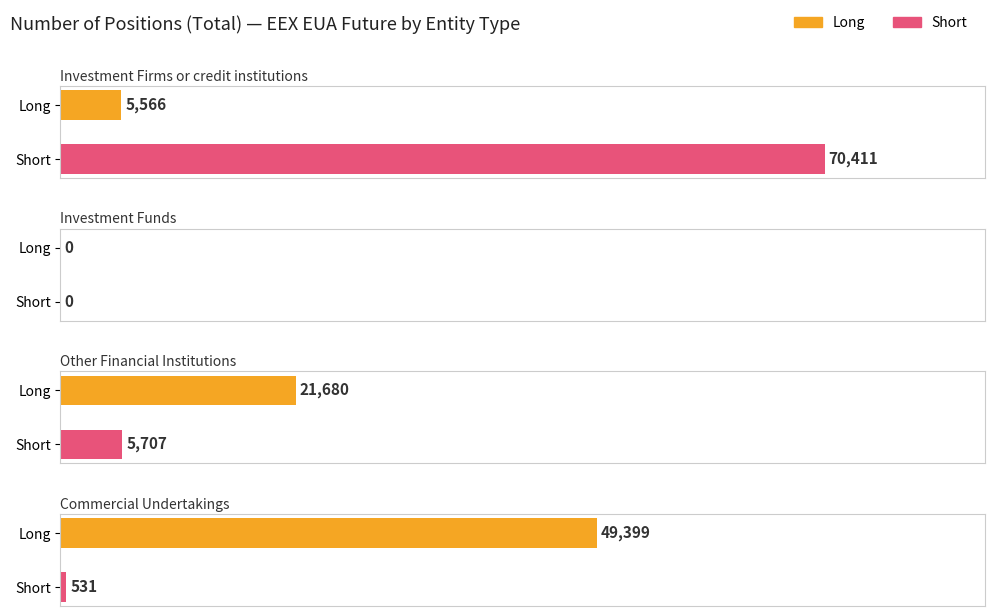

What position from the right is Commercial Undertakings?

1